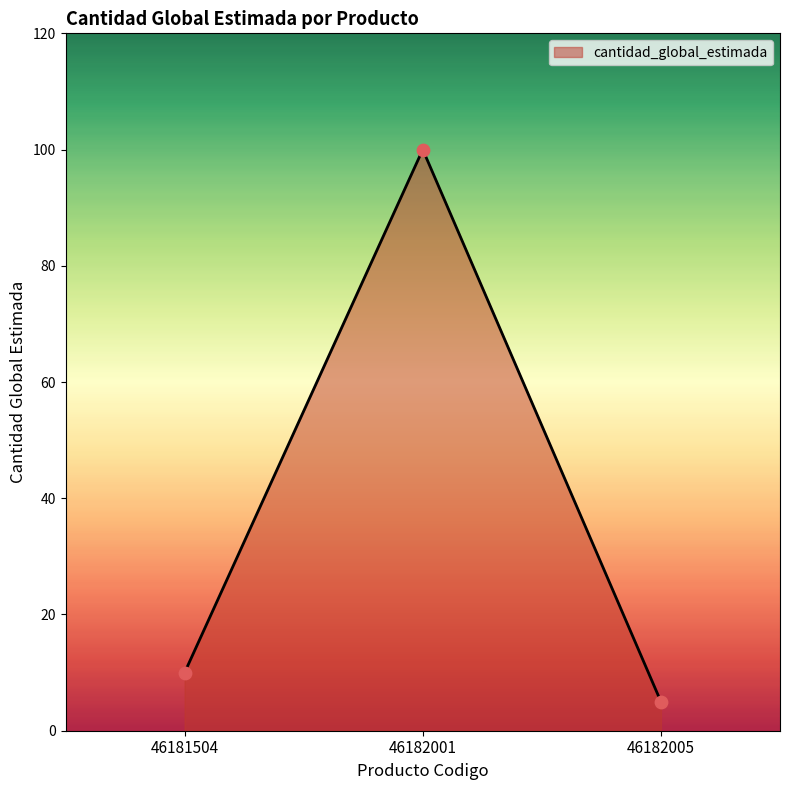

What is the change in value from 46181504 to 46182001?

+90